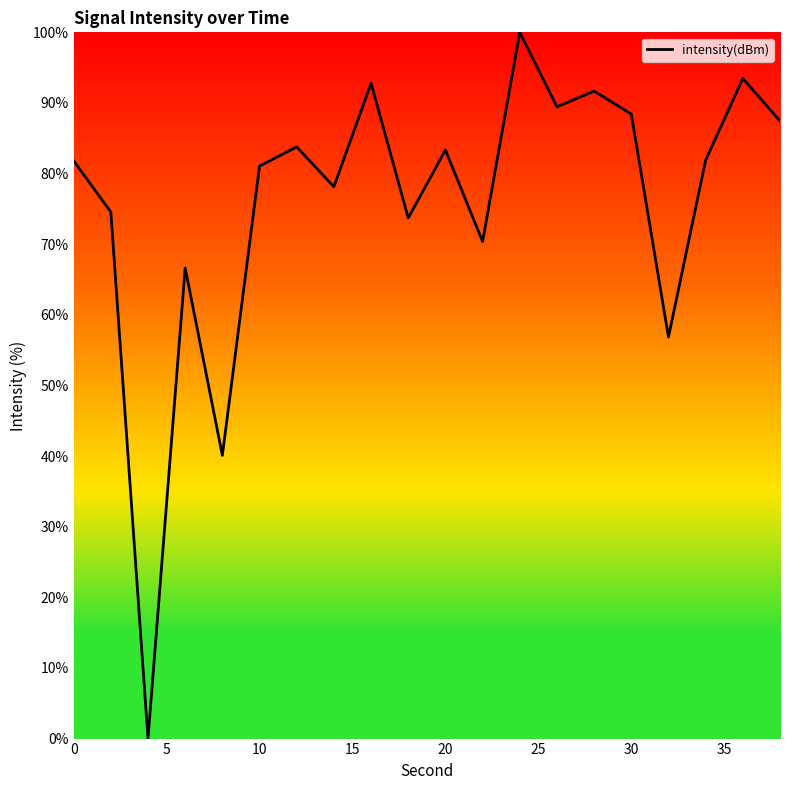

What is the maximum value shown in the chart?

100.0